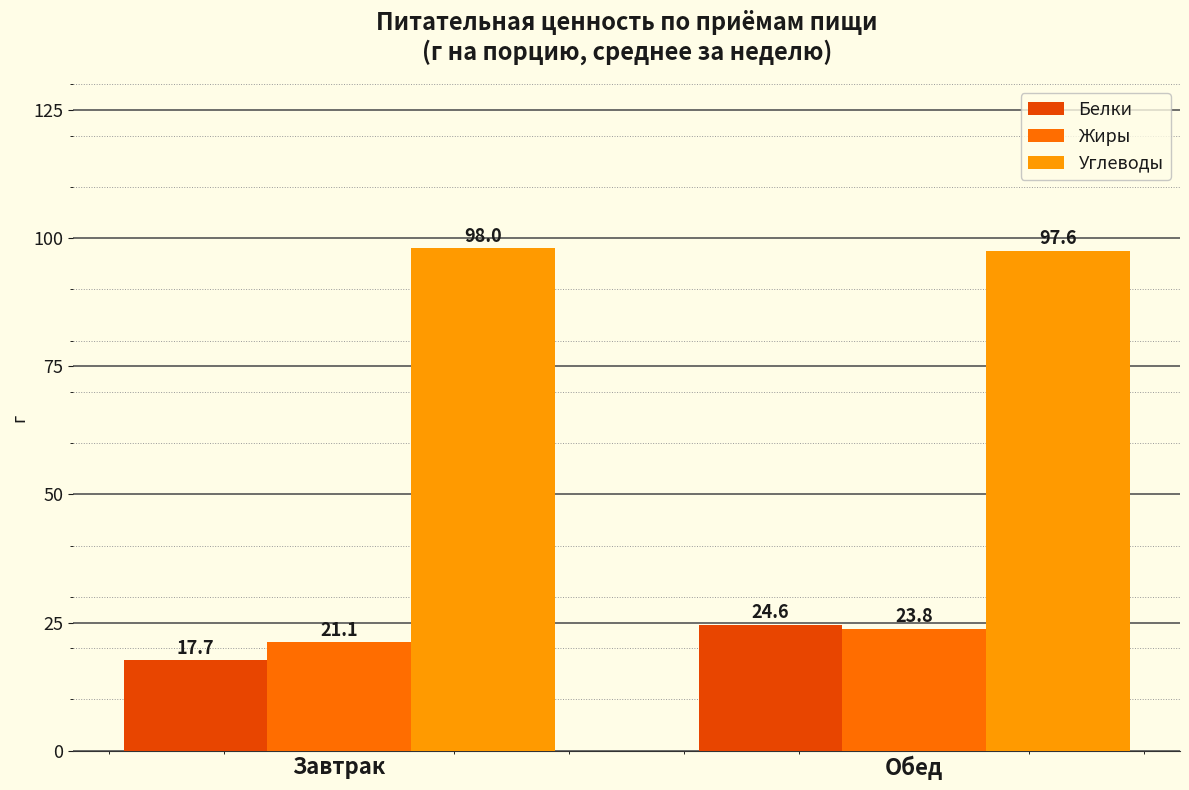

Is the value of Углеводы at Обед greater than the value of Белки at Обед?

Yes